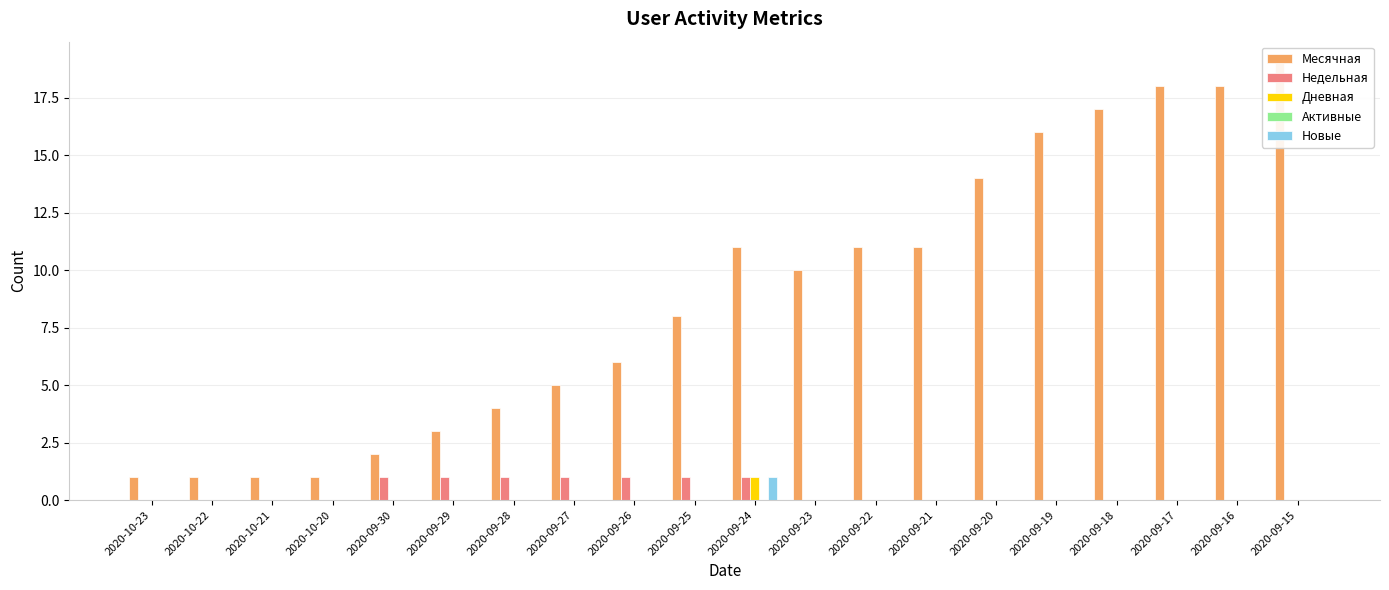

What is the greatest value displayed?

19